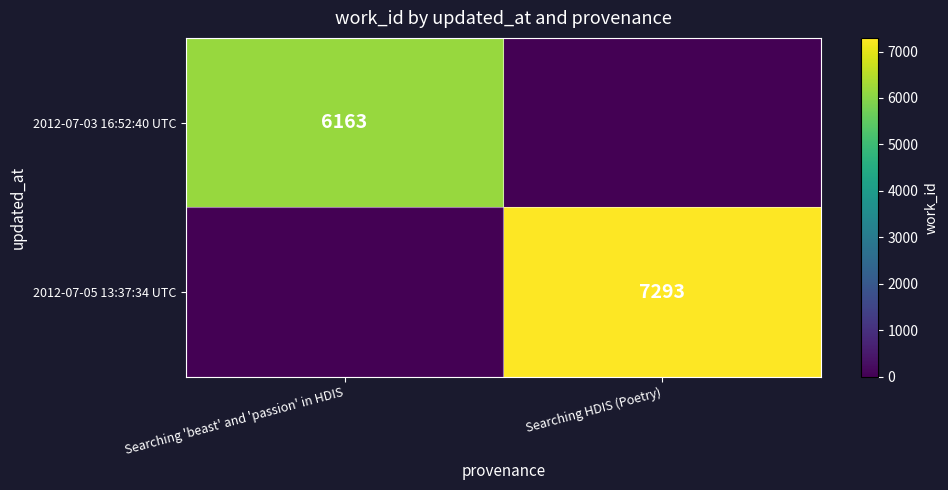

At how many categories does at least one series exceed 782?

2